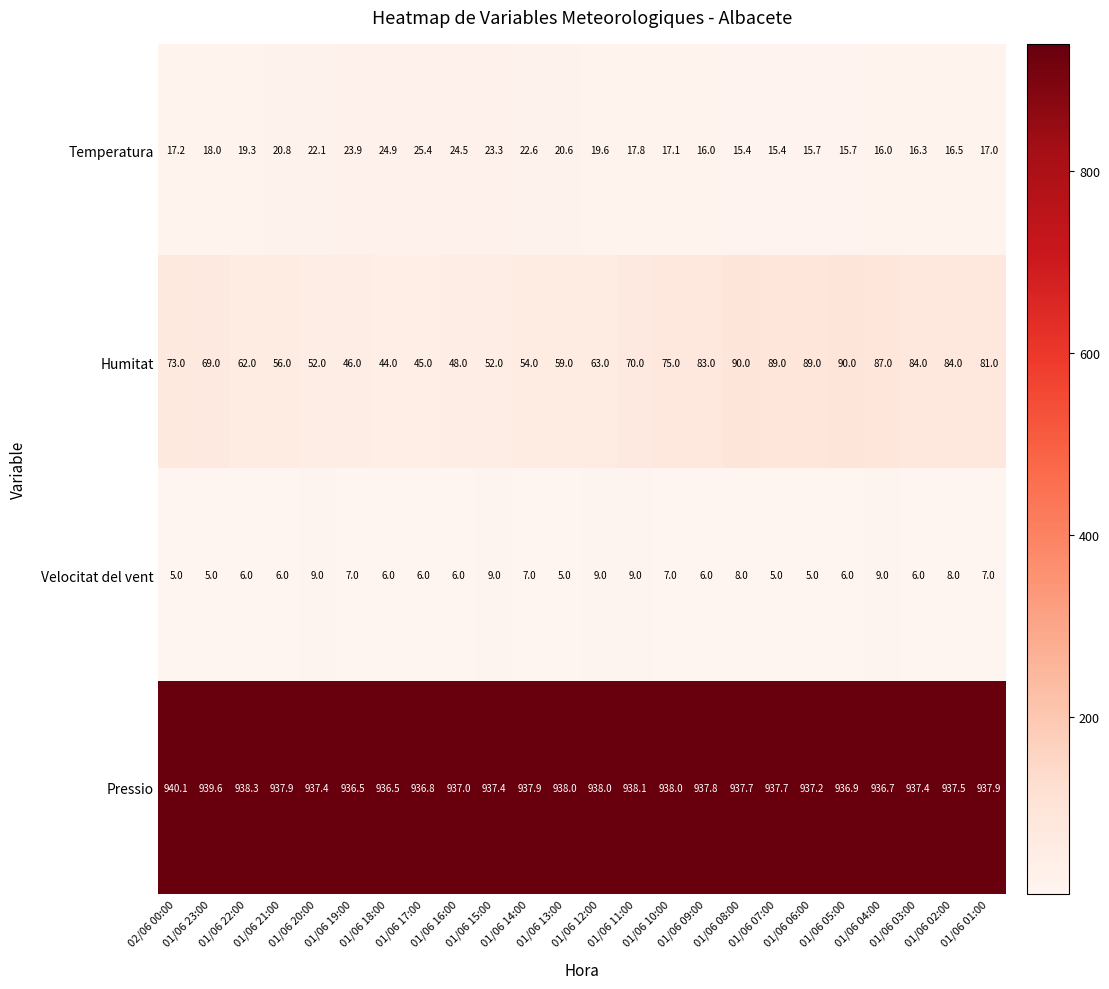

What is the sum of all Pressio values?

22504.3